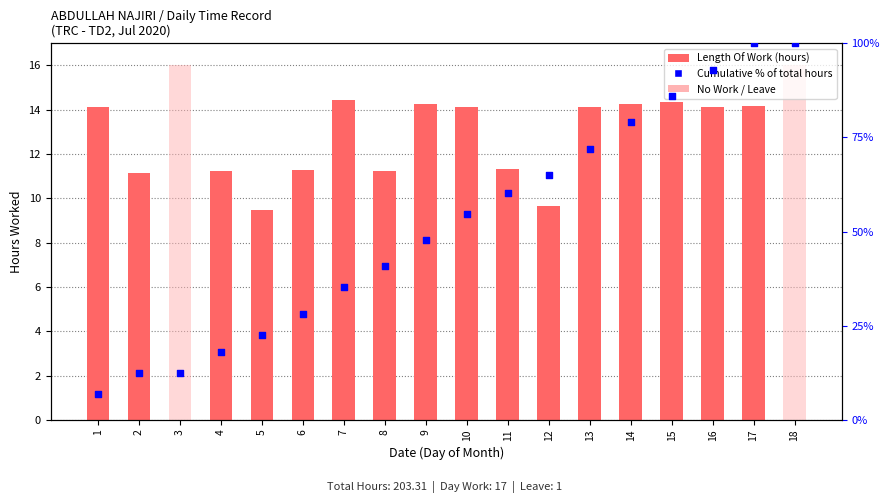

Which series has the largest total across all categories?

Length Of Work